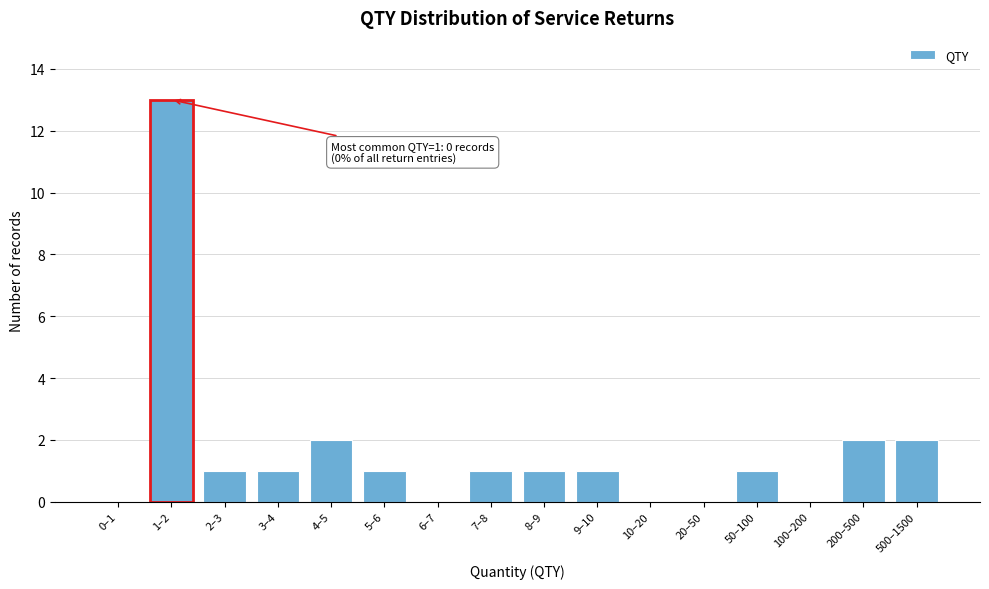

At which category does the chart reach its peak across all series?

1–2